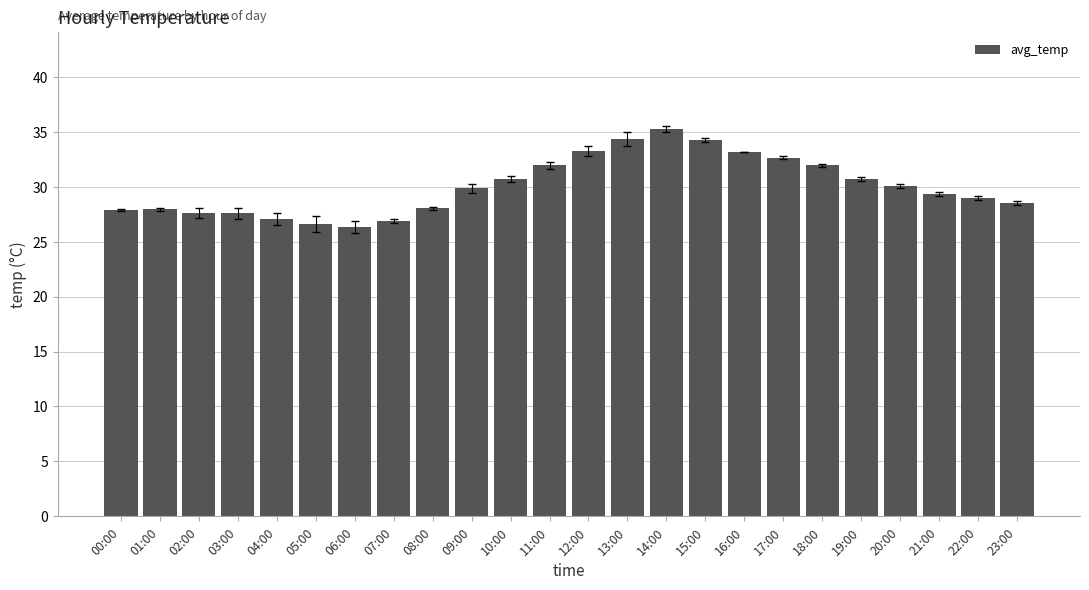

Between 01:00 and 21:00, which is larger?

21:00